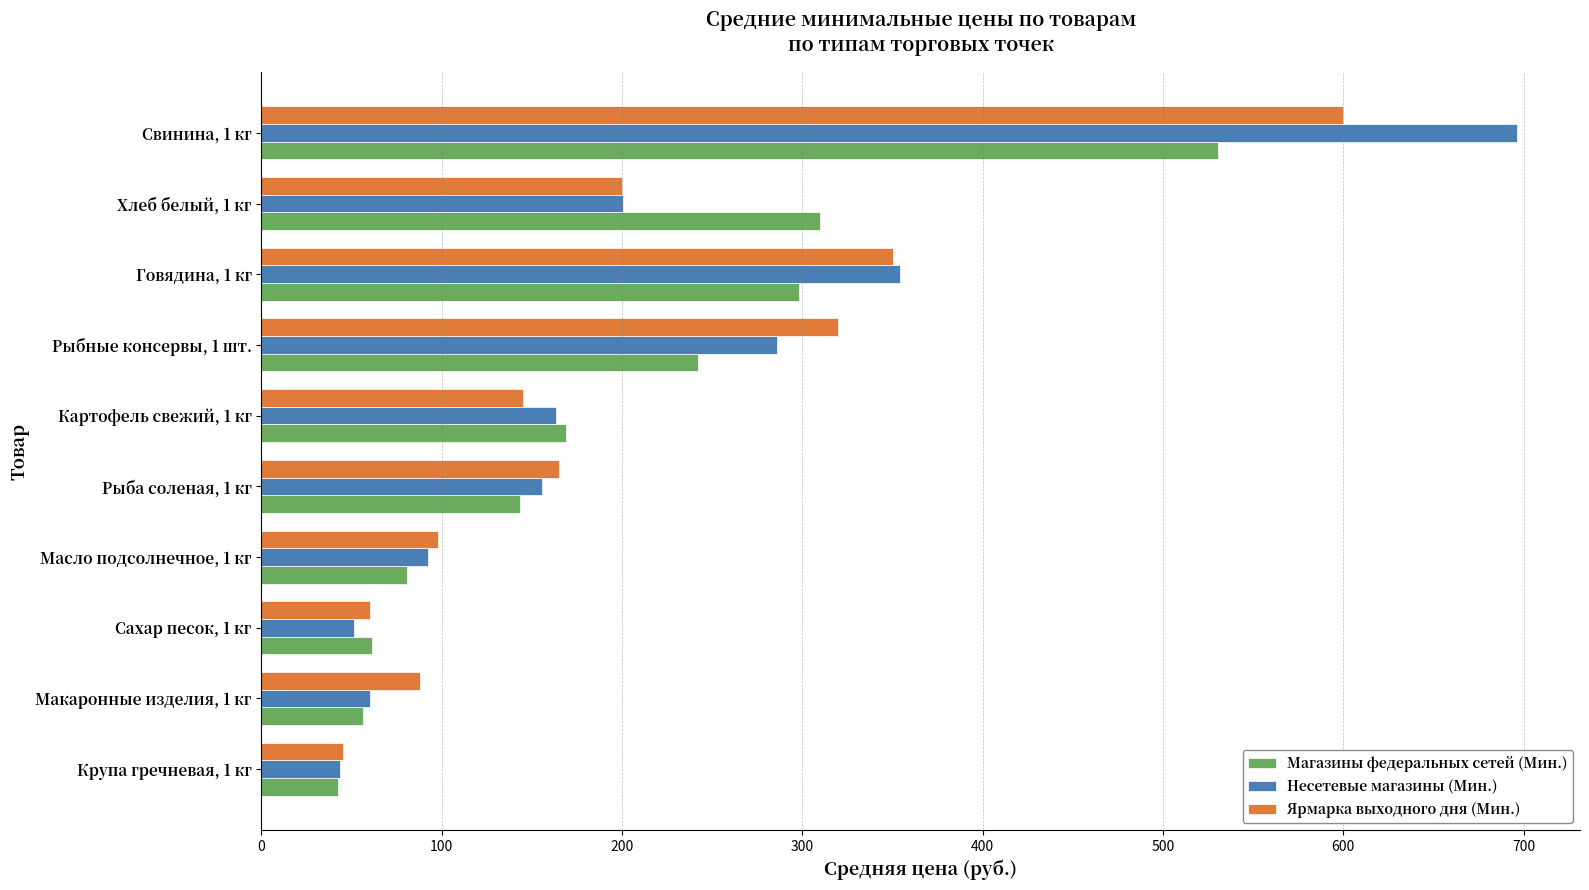

What is the minimum value shown in the chart?

42.2